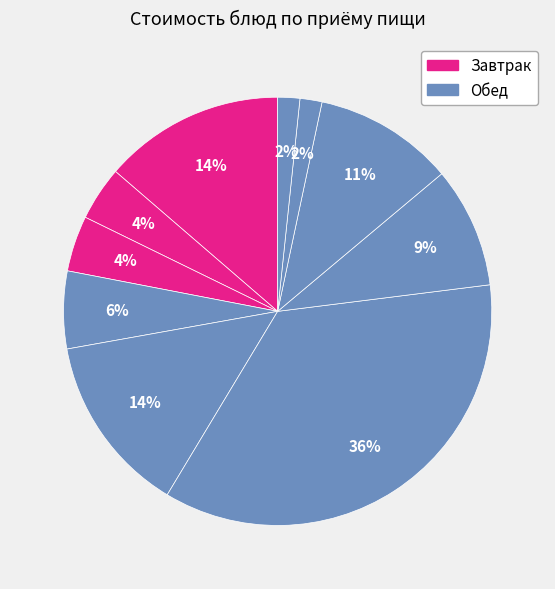

How many slices are in this pie chart?

10